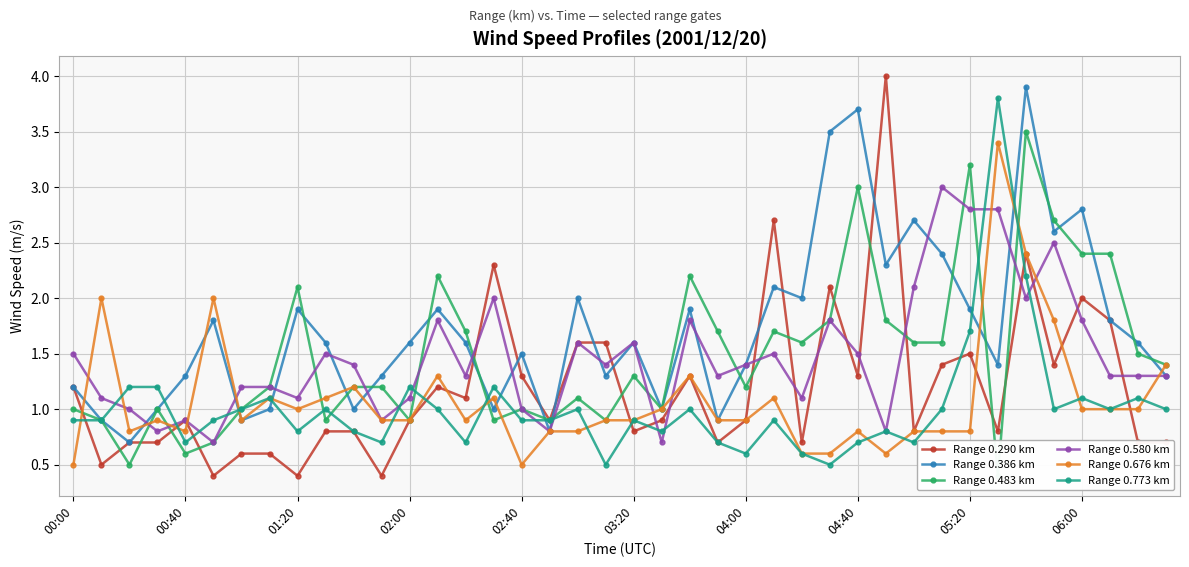

What are all the series names shown in the legend?

Range 0.290 km, Range 0.386 km, Range 0.483 km, Range 0.580 km, Range 0.676 km, Range 0.773 km